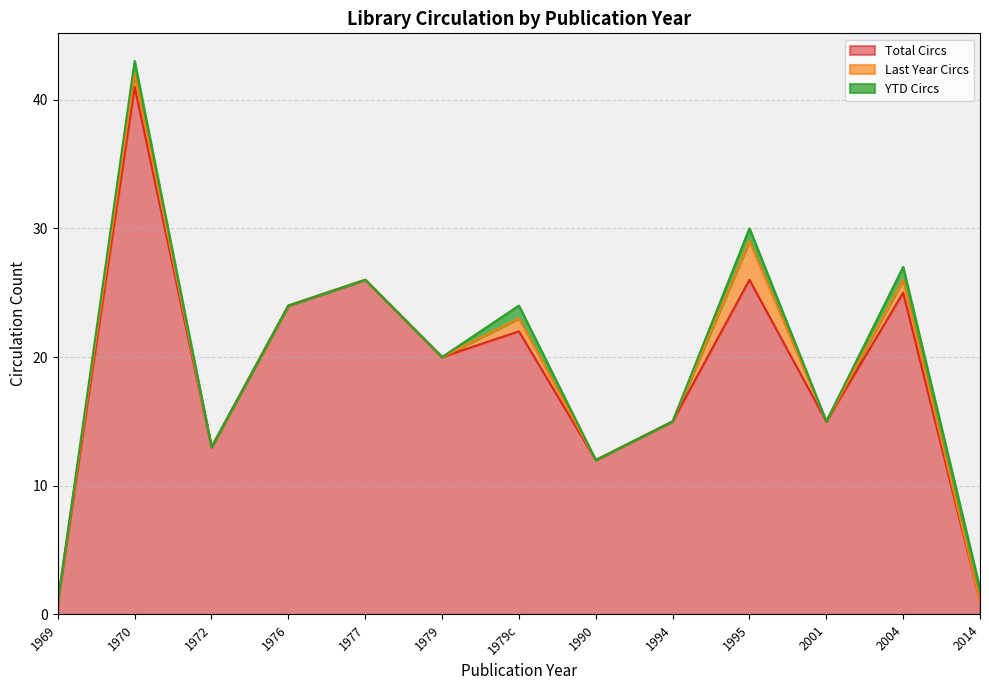

True or false: Last Year Circs has a value of 0 at 2014.

True